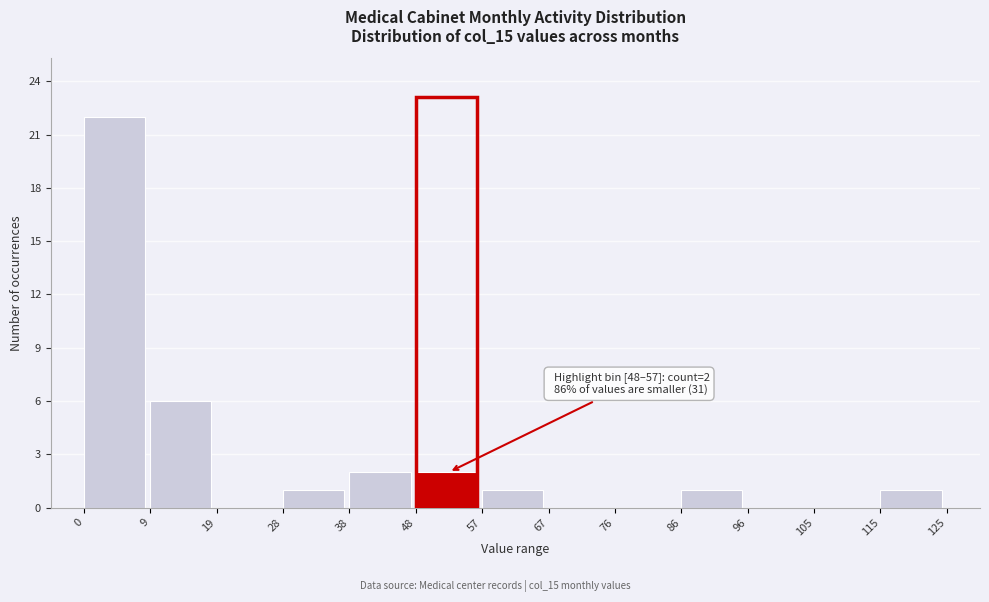

Over which range of the x-axis is the bar tallest?

0 to 9